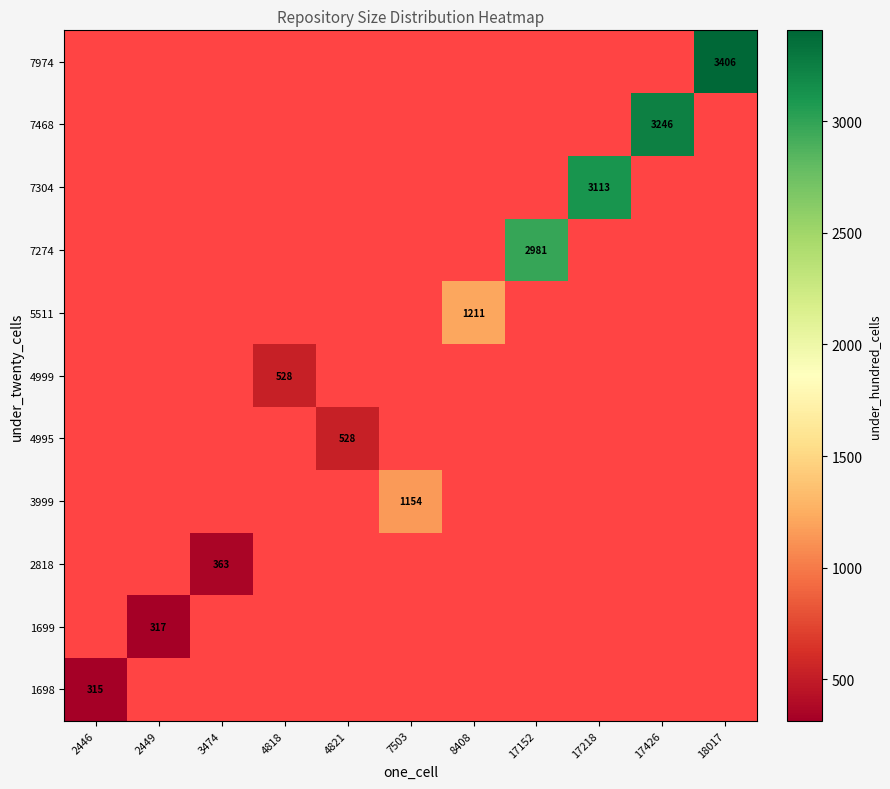

Which category has the lowest value across all series?

2446